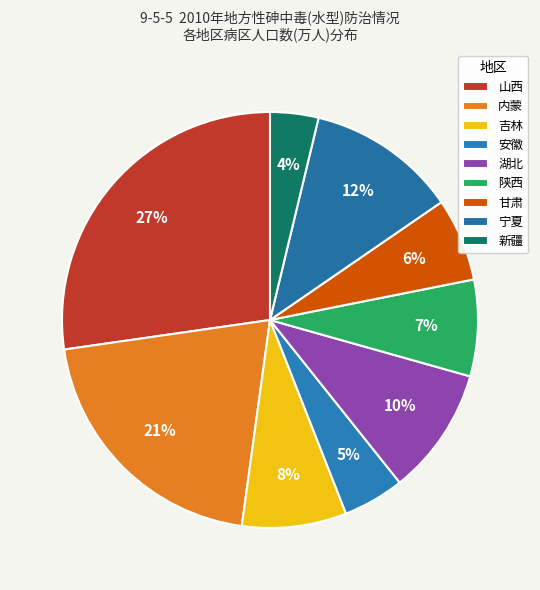

Count the number of slices in the pie.

9